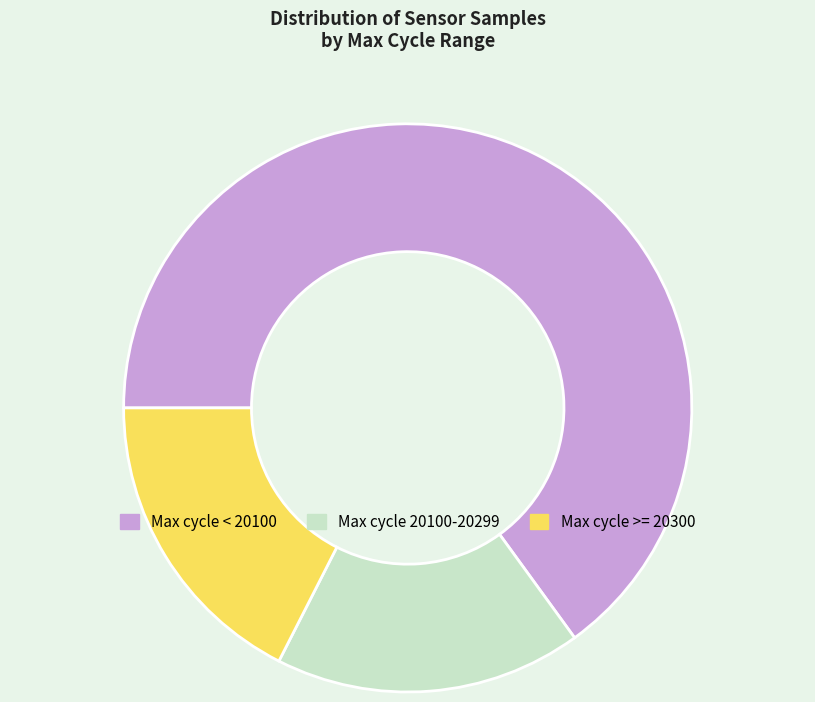

Which category has the biggest portion of the pie?

Max cycle < 20100